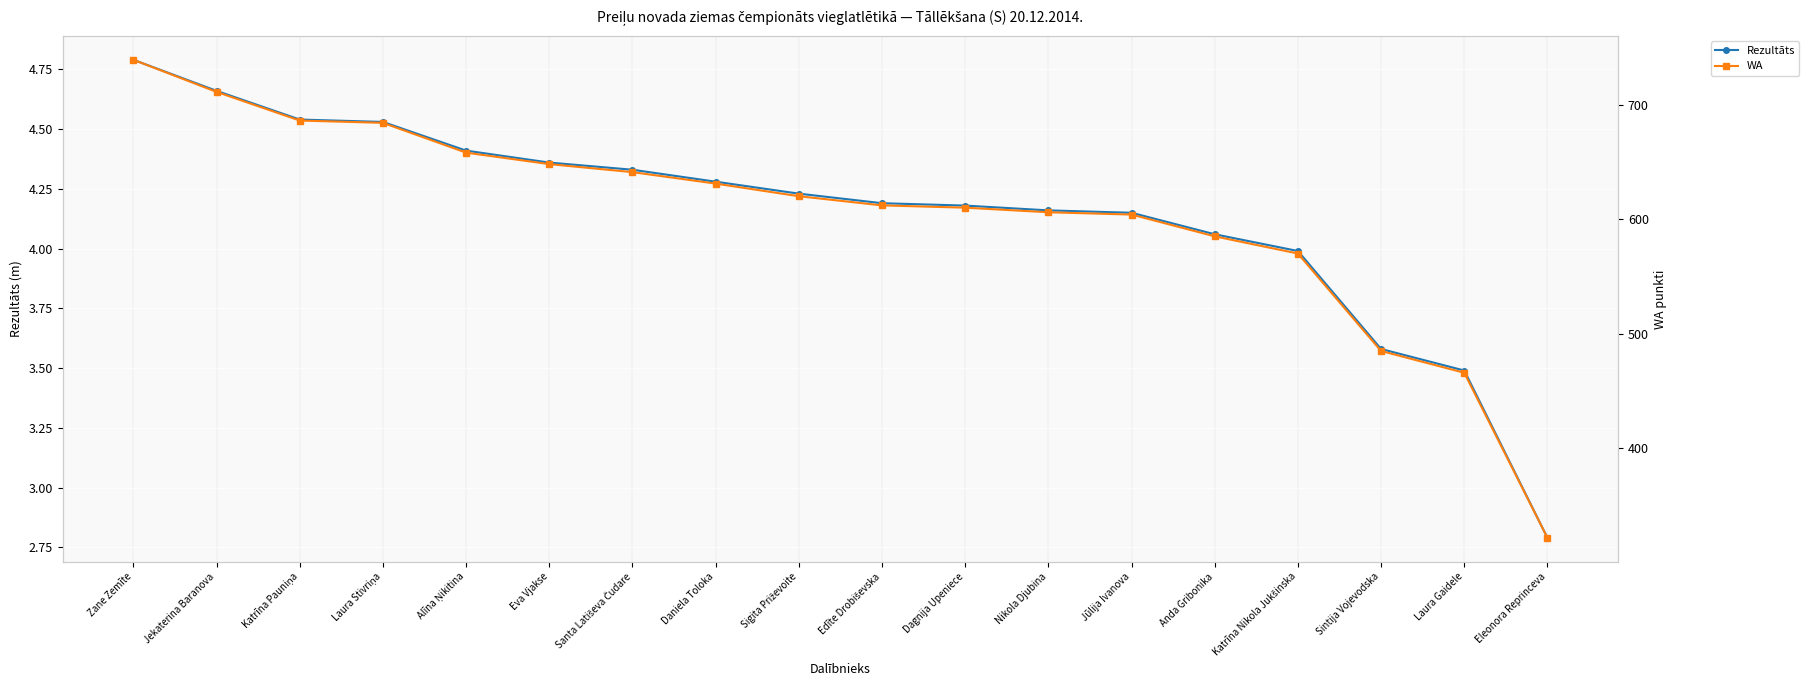

True or false: Rezultāts has a value of 6.3 at Sintija Vojevodska.

False